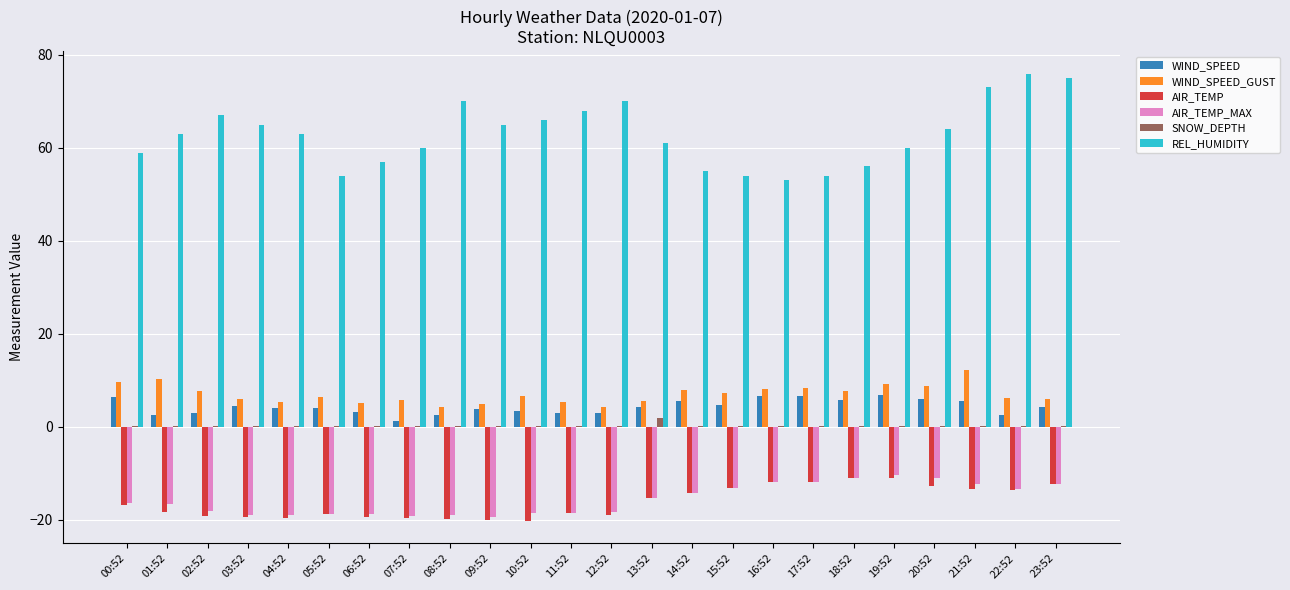

What is the spread (max minus min) of values at 00:52?

75.9